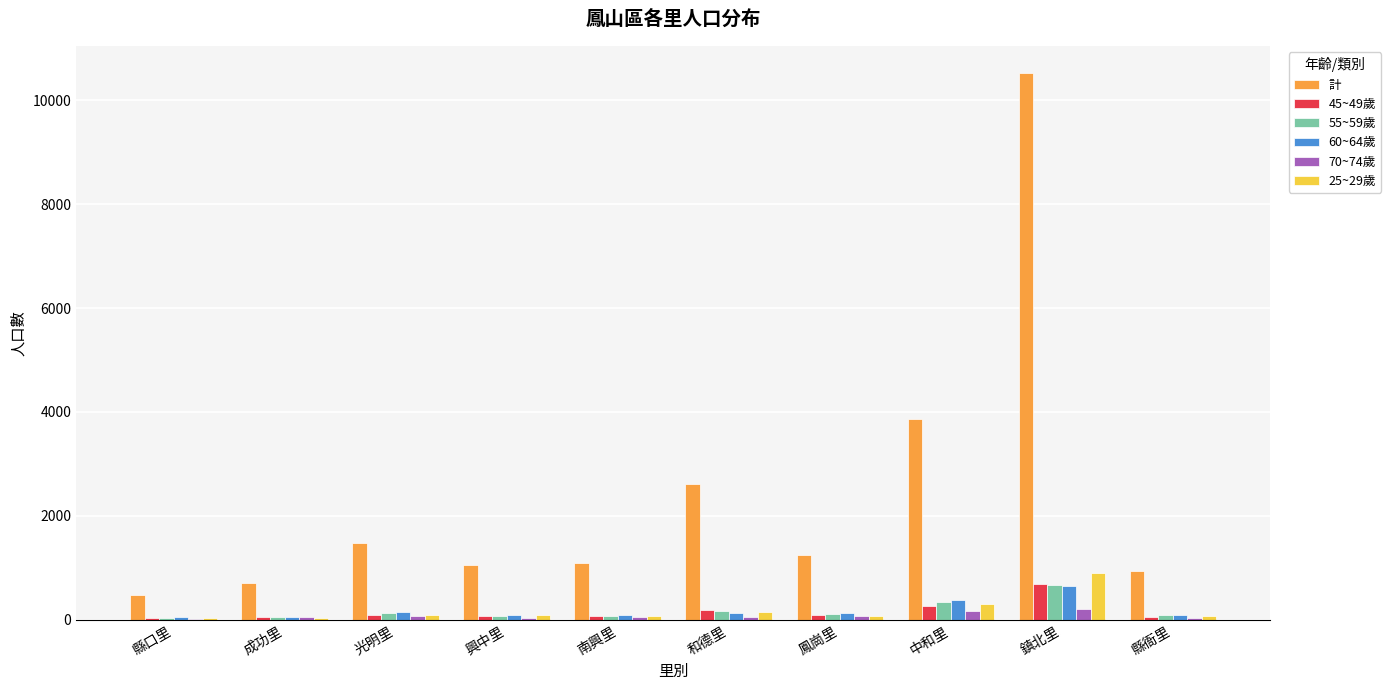

Which series changed the most between 興中里 and 鎮北里?

計